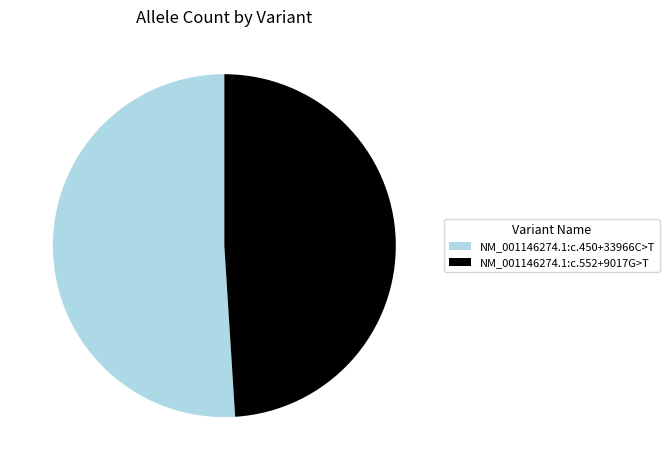

True or false: NM_001146274.1:c.450+33966C>T accounts for 51% of the total.

True